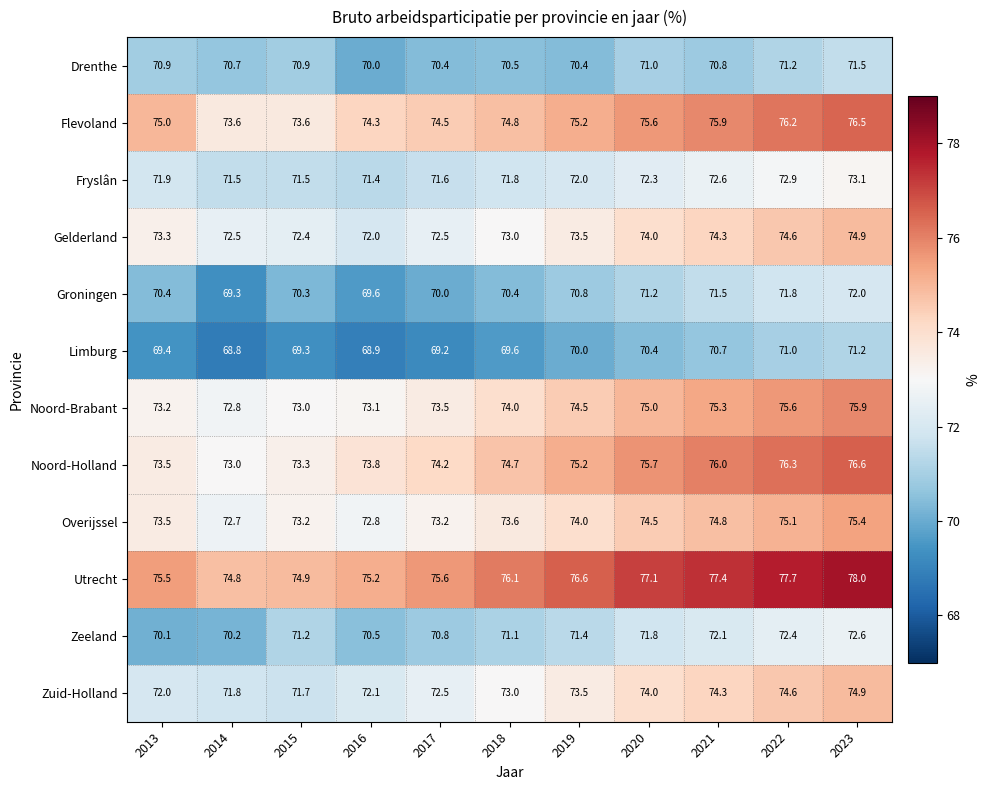

At which category is the sum across all series the highest?

2023